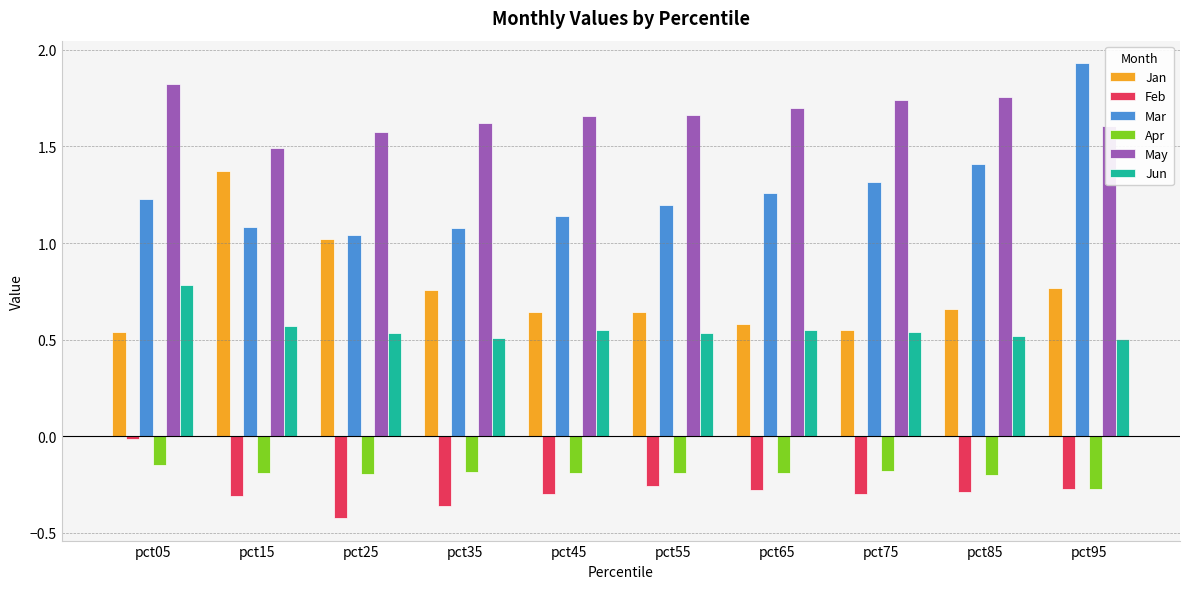

Which series has the largest range (max minus min)?

Mar